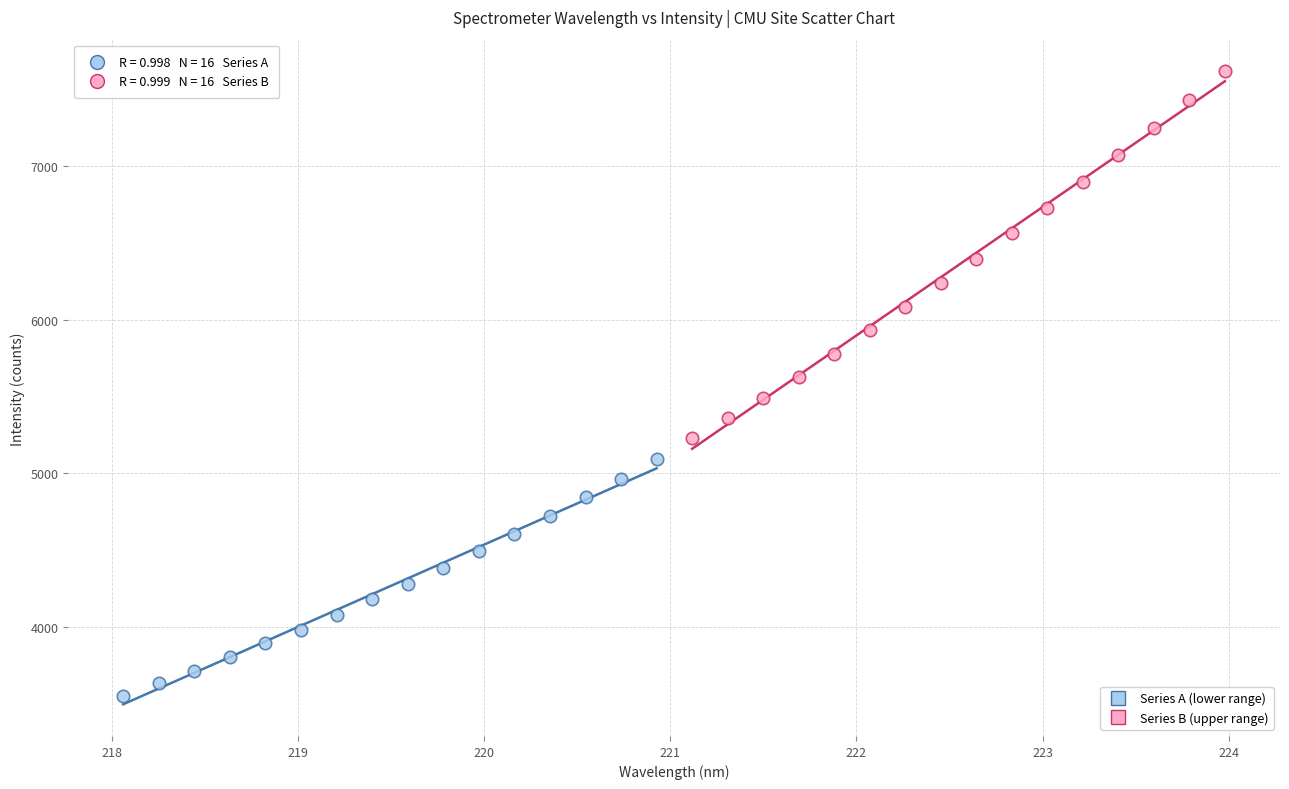

Which series reaches the maximum Y coordinate?

Series B (upper range)